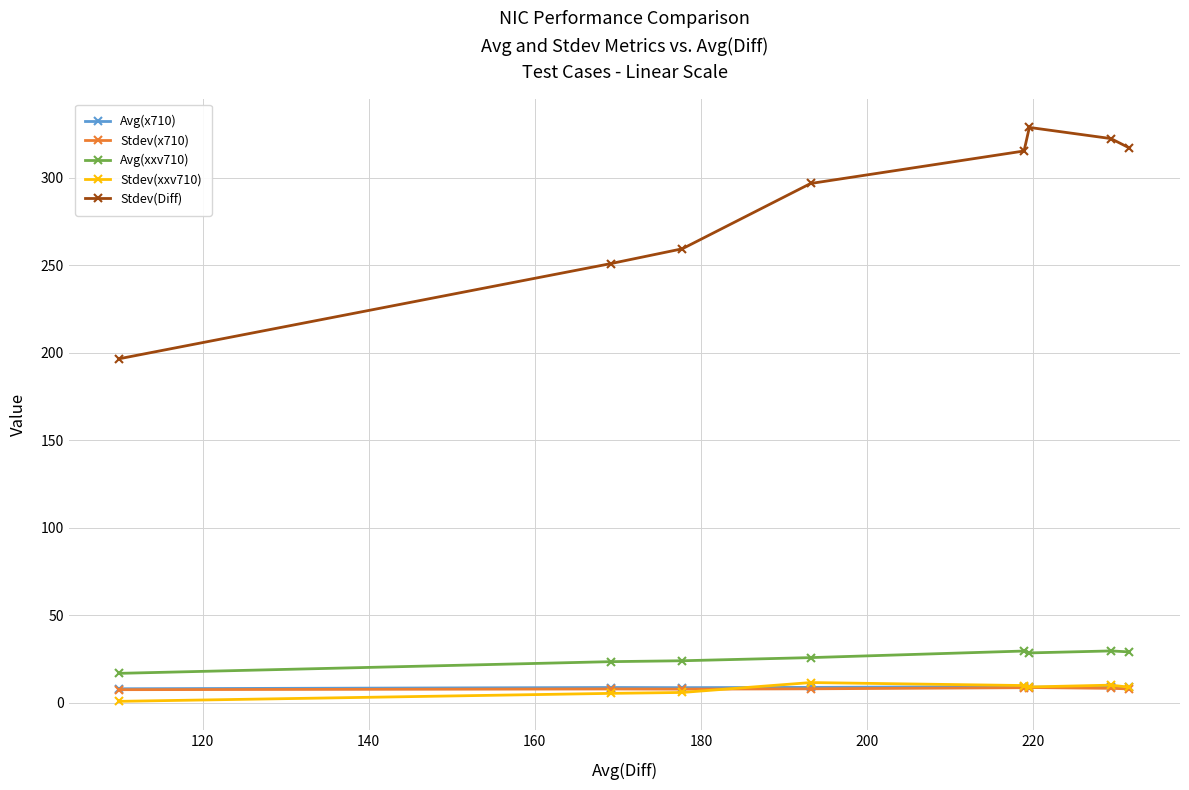

What is the smallest value displayed?

0.8